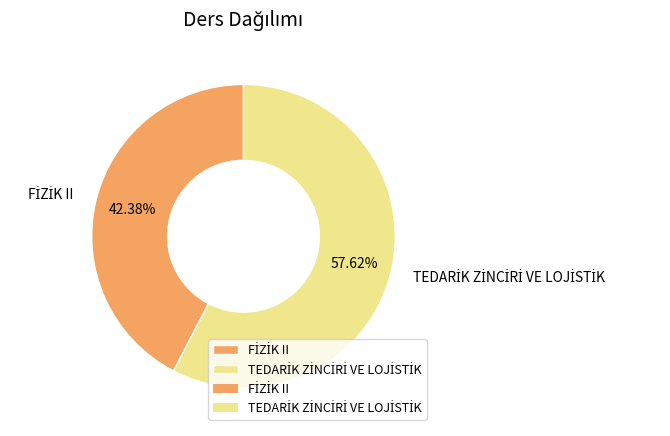

How many segments does this pie chart have?

2